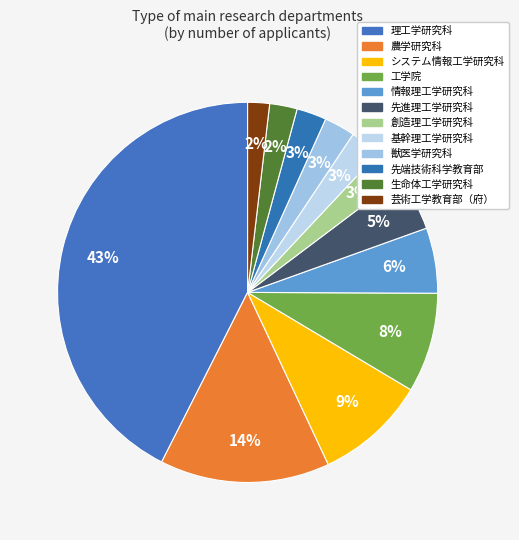

Which has a higher value, システム情報工学研究科 or 先進理工学研究科?

システム情報工学研究科